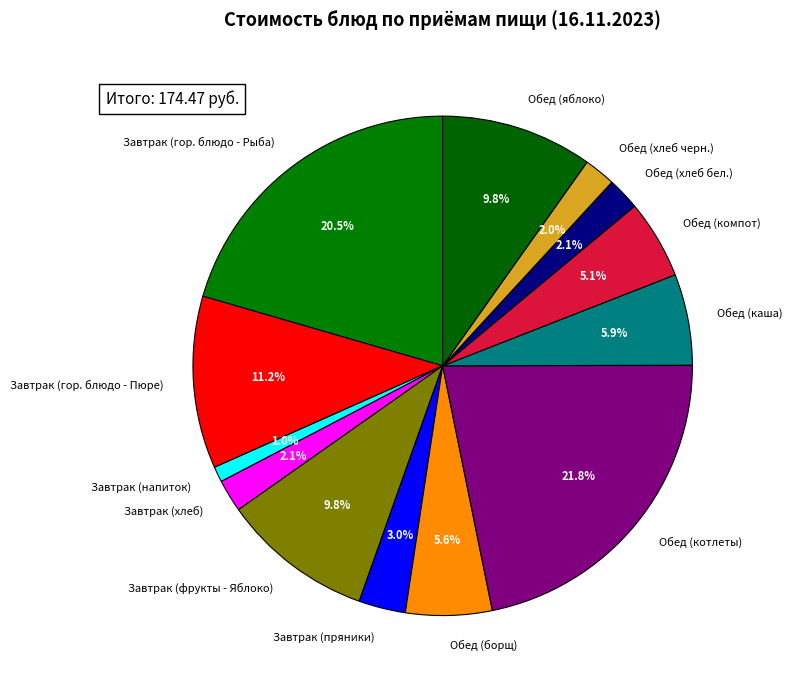

Count the number of slices in the pie.

13